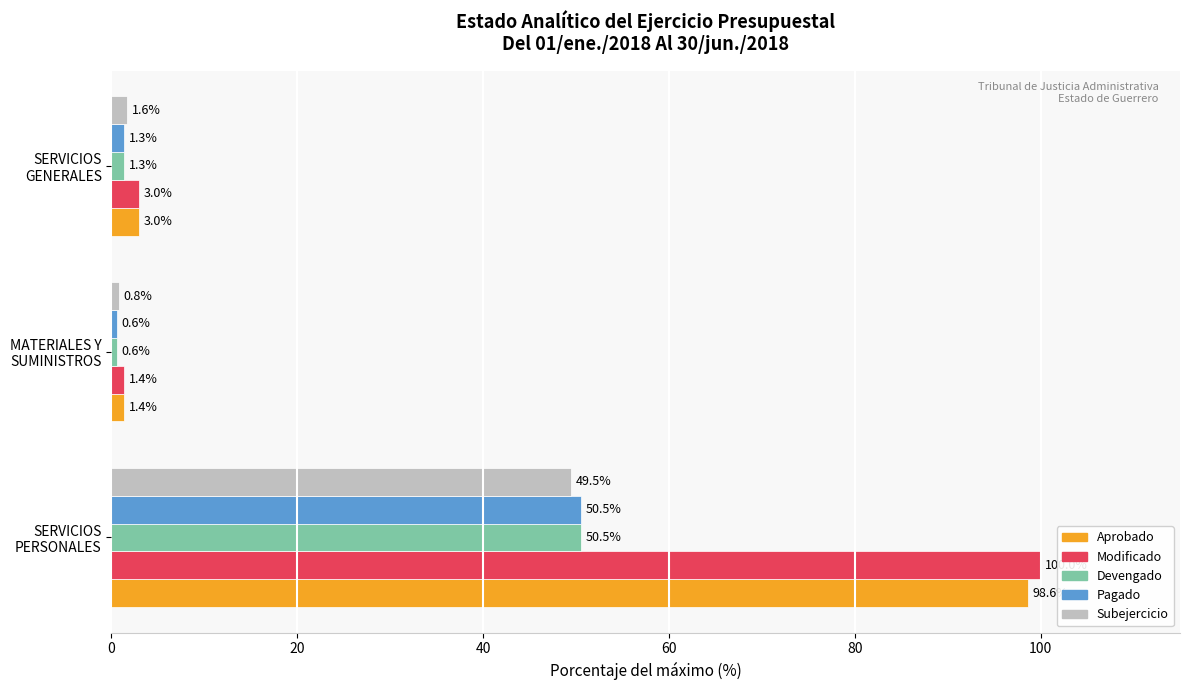

What is the smallest value displayed?

0.6